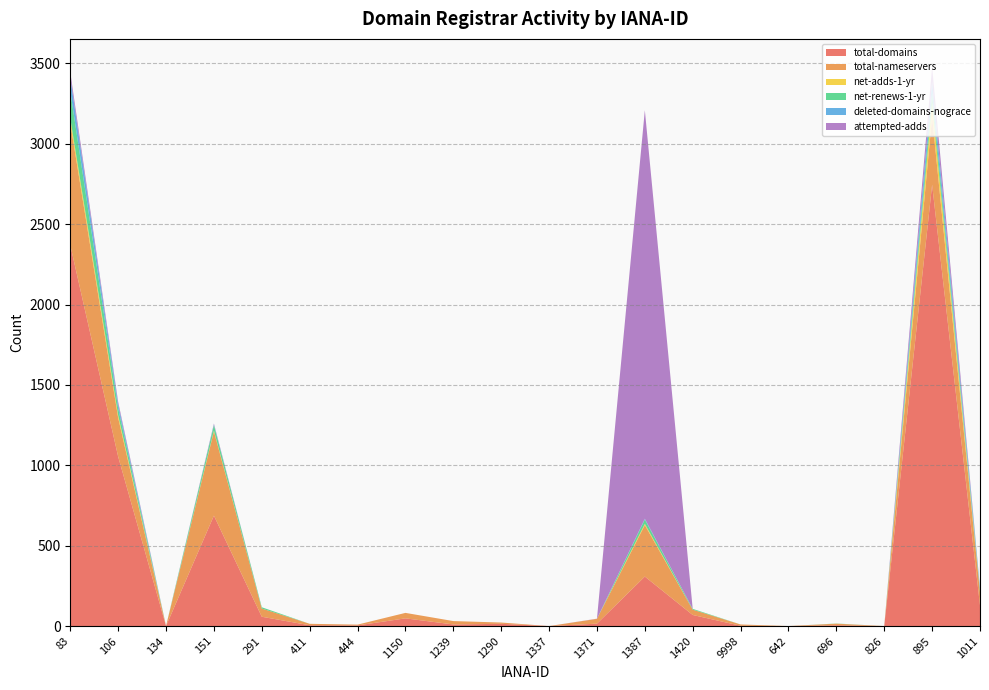

Reading left to right, extract all data points from this chart.

total-domains: 83=2370	106=1054	134=0	151=687	291=58	411=5	444=4	1150=48	1239=10	1290=14	1337=0	1371=15	1387=308	1420=69	9998=2	642=0	696=5	826=0	895=2746	1011=129
total-nameservers: 83=759	106=242	134=0	151=524	291=51	411=9	444=5	1150=34	1239=21	1290=8	1337=0	1371=30	1387=320	1420=33	9998=8	642=0	696=10	826=0	895=422	1011=82
net-adds-1-yr: 83=30	106=15	134=0	151=5	291=0	411=0	444=0	1150=0	1239=0	1290=0	1337=0	1371=0	1387=8	1420=0	9998=0	642=0	696=0	826=0	895=87	1011=1
net-renews-1-yr: 83=169	106=44	134=0	151=34	291=8	411=0	444=0	1150=0	1239=0	1290=0	1337=0	1371=0	1387=27	1420=5	9998=0	642=0	696=1	826=0	895=61	1011=9
deleted-domains-nograce: 83=85	106=25	134=0	151=4	291=0	411=0	444=0	1150=0	1239=0	1290=0	1337=0	1371=0	1387=5	1420=0	9998=0	642=0	696=0	826=0	895=74	1011=16
attempted-adds: 83=33	106=15	134=0	151=6	291=0	411=0	444=0	1150=0	1239=0	1290=0	1337=0	1371=1	1387=2541	1420=0	9998=0	642=0	696=0	826=0	895=89	1011=1